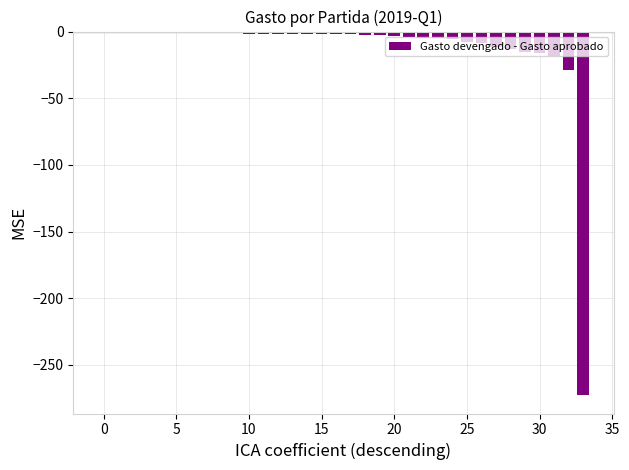

What is the sum of all values?

-441.1